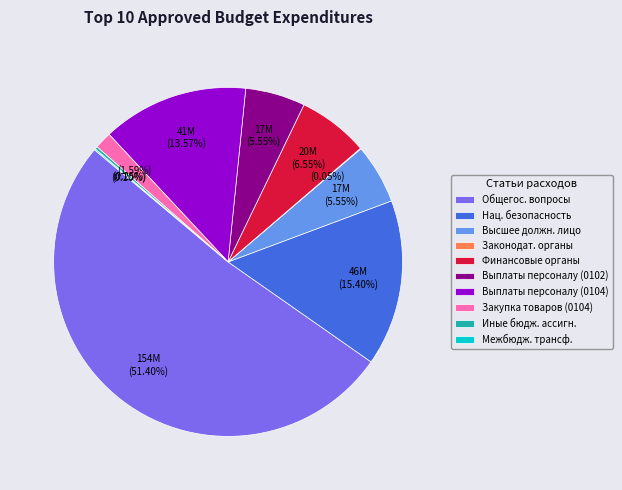

Which slice is the largest?

Общегос. вопросы